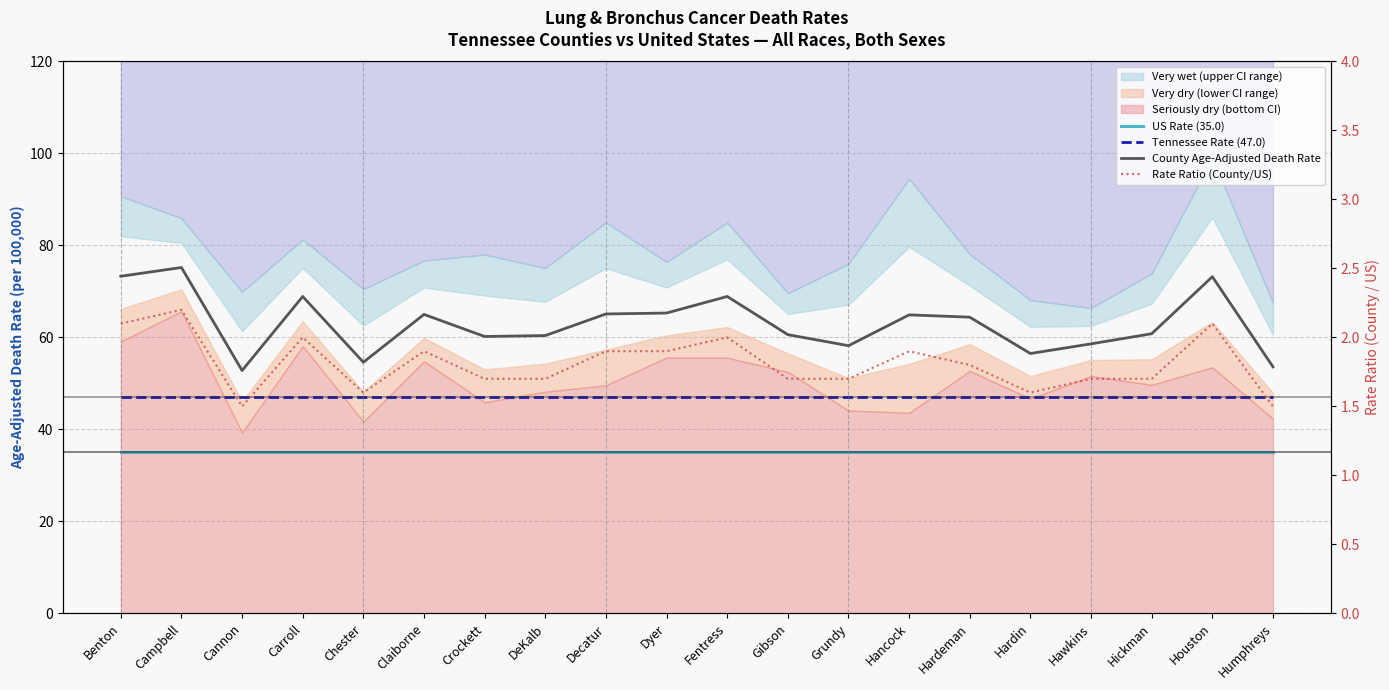

What position from the left is Decatur?

9